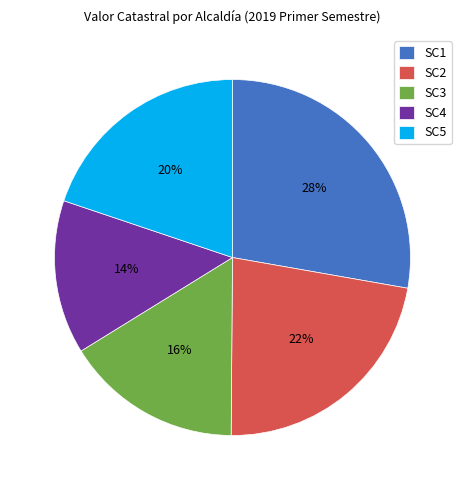

Count the number of slices in the pie.

5